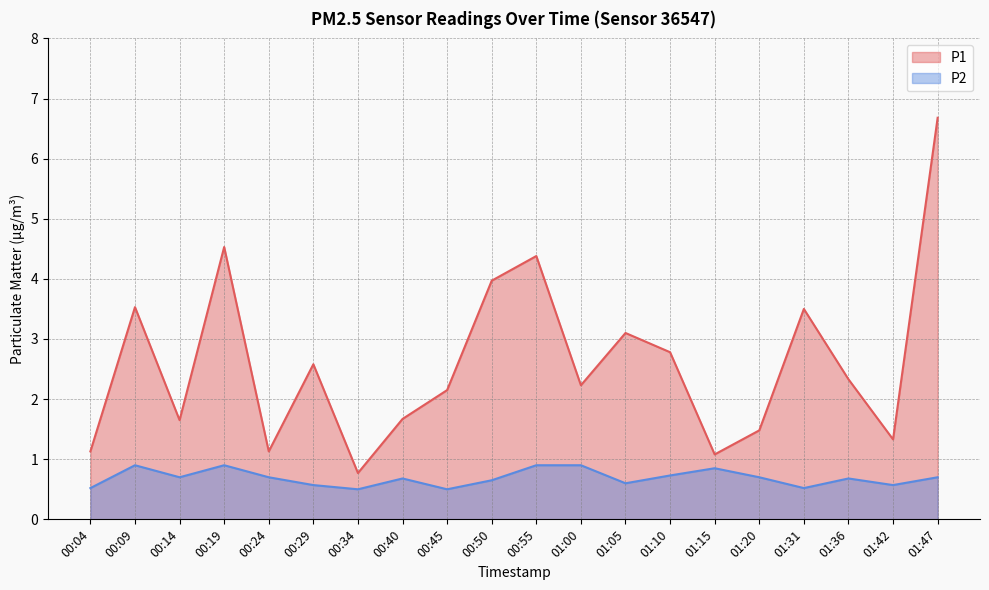

Which series has the widest spread of values?

P1